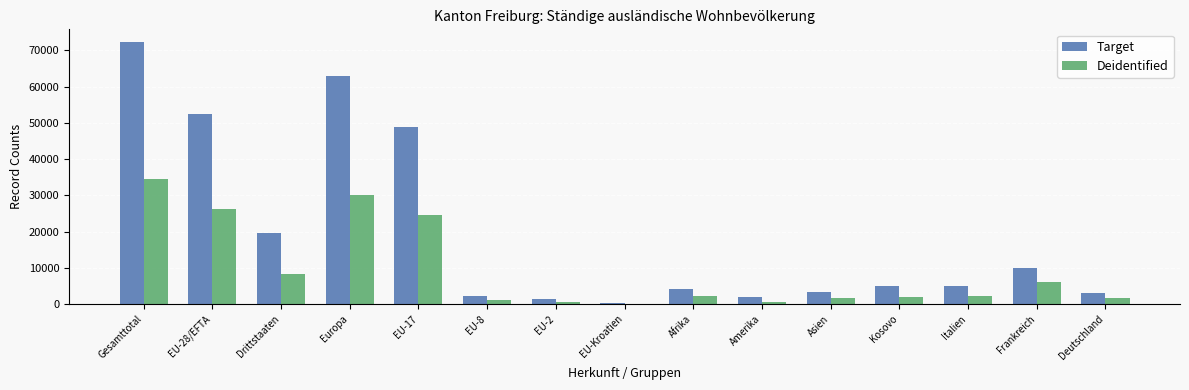

What is the maximum value for Target?

72225